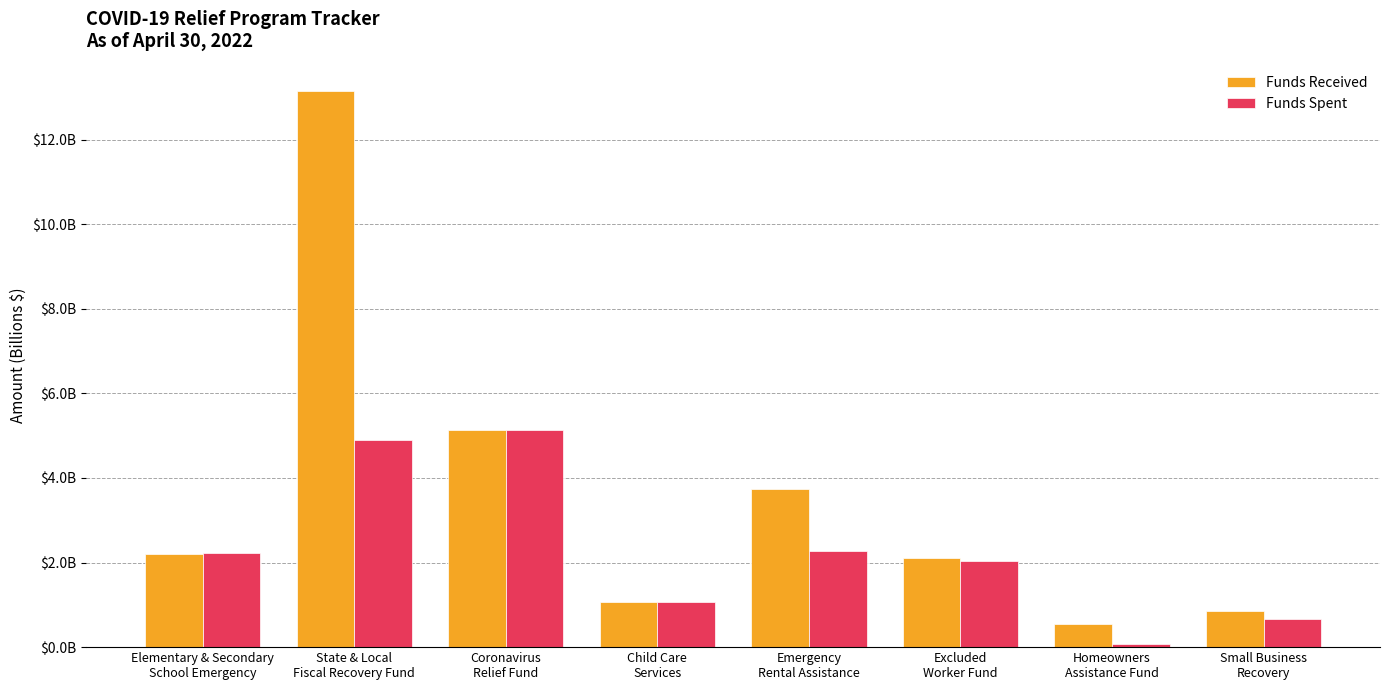

What is the total value across all series at Homeowners
Assistance Fund?

0.6